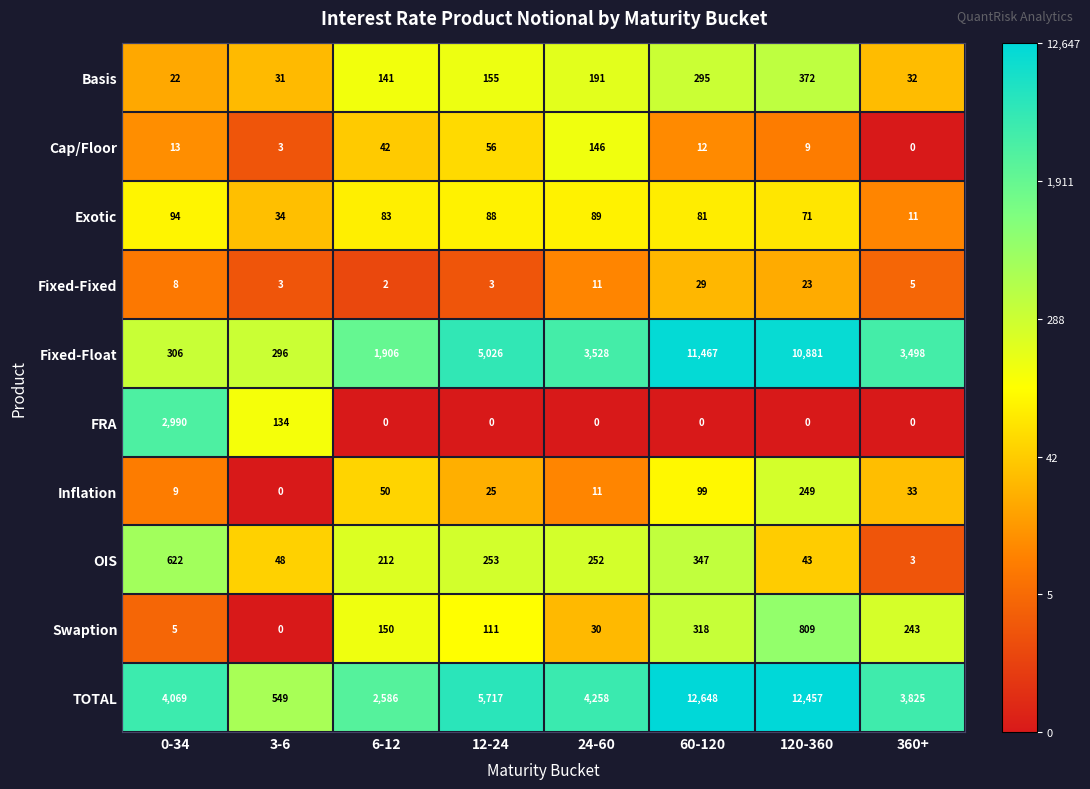

Where is Basis nearest to the value 197?

24-60